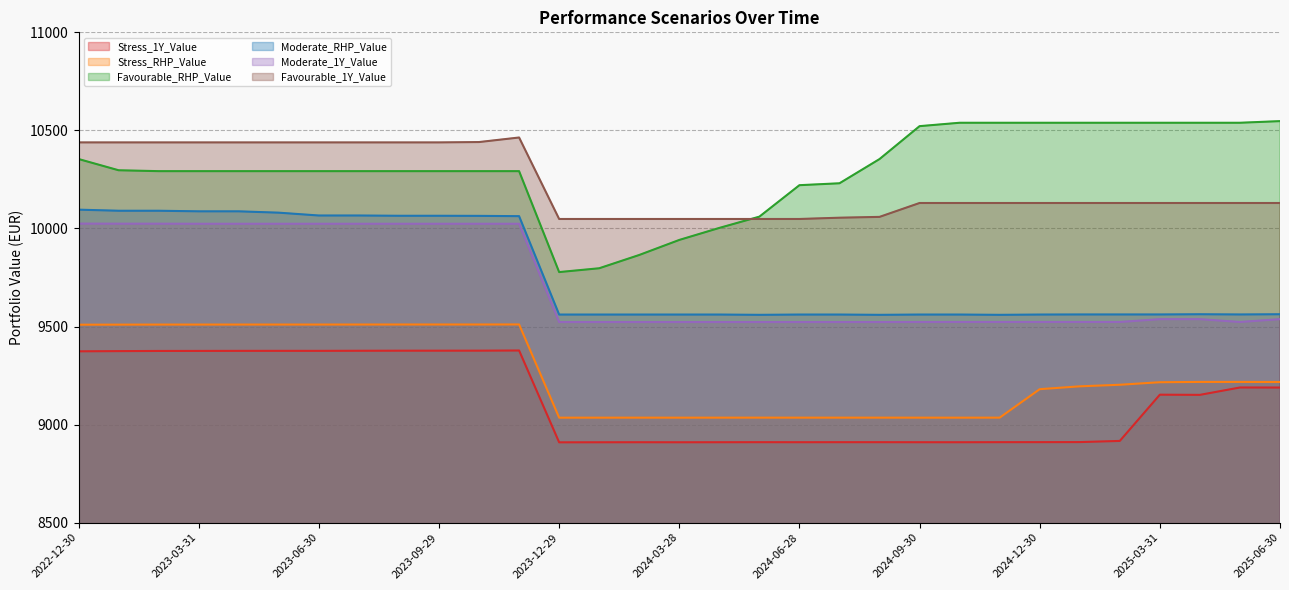

Reading left to right, list all the values displayed in this chart.

Stress_1Y_Value: 9373.5	9374.6	9375.4	9375.6	9375.9	9376.0	9375.9	9376.4	9376.7	9376.8	9376.9	9377.7	8909.5	8909.7	8909.9	8909.8	8910.0	8910.2	8910.0	8910.2	8910.2	8910.0	8909.9	8910.3	8910.4	8910.7	8916.6	9152.4	9151.5	9189.1	9188.8
Stress_RHP_Value: 9509.3	9509.6	9509.9	9509.9	9510.0	9510.0	9510.0	9510.2	9510.3	9510.3	9510.3	9510.6	9035.2	9035.3	9035.3	9035.3	9035.3	9035.4	9035.3	9035.4	9035.4	9035.3	9035.3	9035.4	9180.5	9195.1	9203.0	9216.0	9217.5	9217.4	9217.1
Favourable_RHP_Value: 10354.0	10296.7	10292.2	10292.2	10292.2	10292.2	10292.2	10292.2	10292.2	10292.2	10292.2	10292.2	9777.6	9797.0	9864.8	9941.5	10002.7	10060.2	10220.6	10230.3	10353.8	10521.6	10538.9	10538.9	10538.9	10538.9	10538.9	10538.9	10538.9	10538.9	10547.2
Moderate_RHP_Value: 10095.8	10090.3	10090.3	10087.3	10087.3	10080.4	10066.0	10066.0	10064.7	10064.7	10064.2	10062.7	9561.0	9561.0	9561.0	9561.0	9561.0	9559.6	9561.0	9561.0	9559.6	9561.0	9561.0	9559.6	9561.0	9561.4	9561.4	9561.4	9562.5	9561.4	9562.5
Moderate_1Y_Value: 10024.7	10024.3	10024.3	10024.0	10024.0	10024.0	10024.0	10024.0	10024.0	10024.0	10024.0	10024.0	9522.8	9522.8	9522.8	9522.8	9522.8	9522.8	9522.8	9522.8	9522.8	9522.9	9523.1	9523.1	9523.1	9523.1	9523.1	9537.4	9537.4	9523.1	9537.4
Favourable_1Y_Value: 10438.8	10438.8	10438.8	10438.8	10438.8	10438.8	10438.8	10438.8	10438.8	10438.8	10440.6	10463.8	10048.3	10048.3	10048.3	10048.3	10048.3	10048.3	10048.3	10054.8	10059.0	10129.8	10129.8	10129.8	10129.8	10129.8	10129.8	10129.8	10129.8	10129.8	10129.8